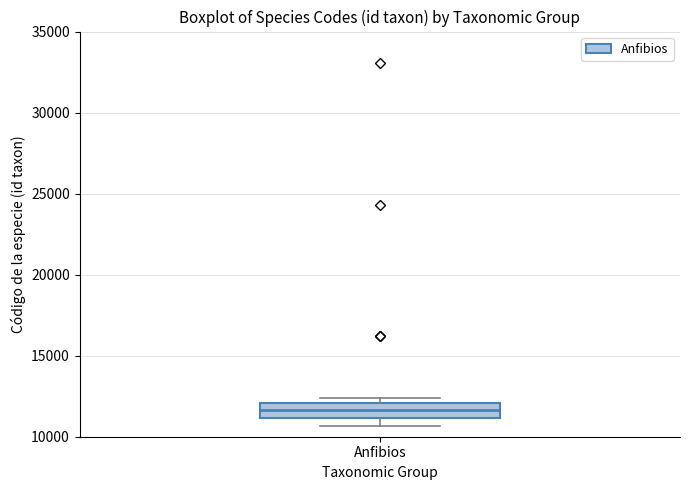

Read this box plot against the y-axis: the position of the median line, the range covered by the box, and the ends of both whiskers. The values are not printed on the chart, so give them approximately, as read against the axis.

median 11500, box 11000 to 12000, whiskers 10500 to 12500